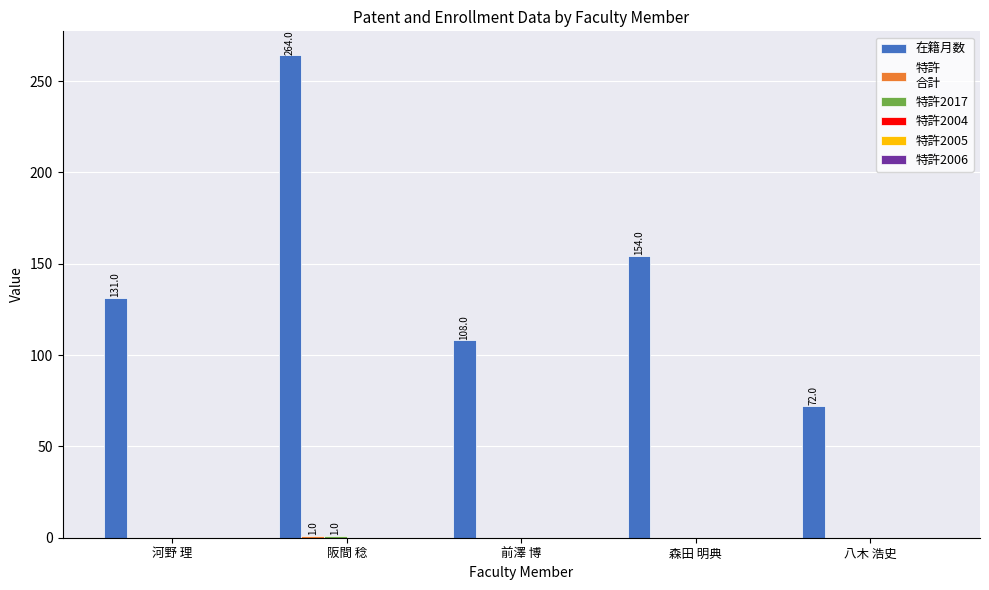

How many groups of bars are there?

5